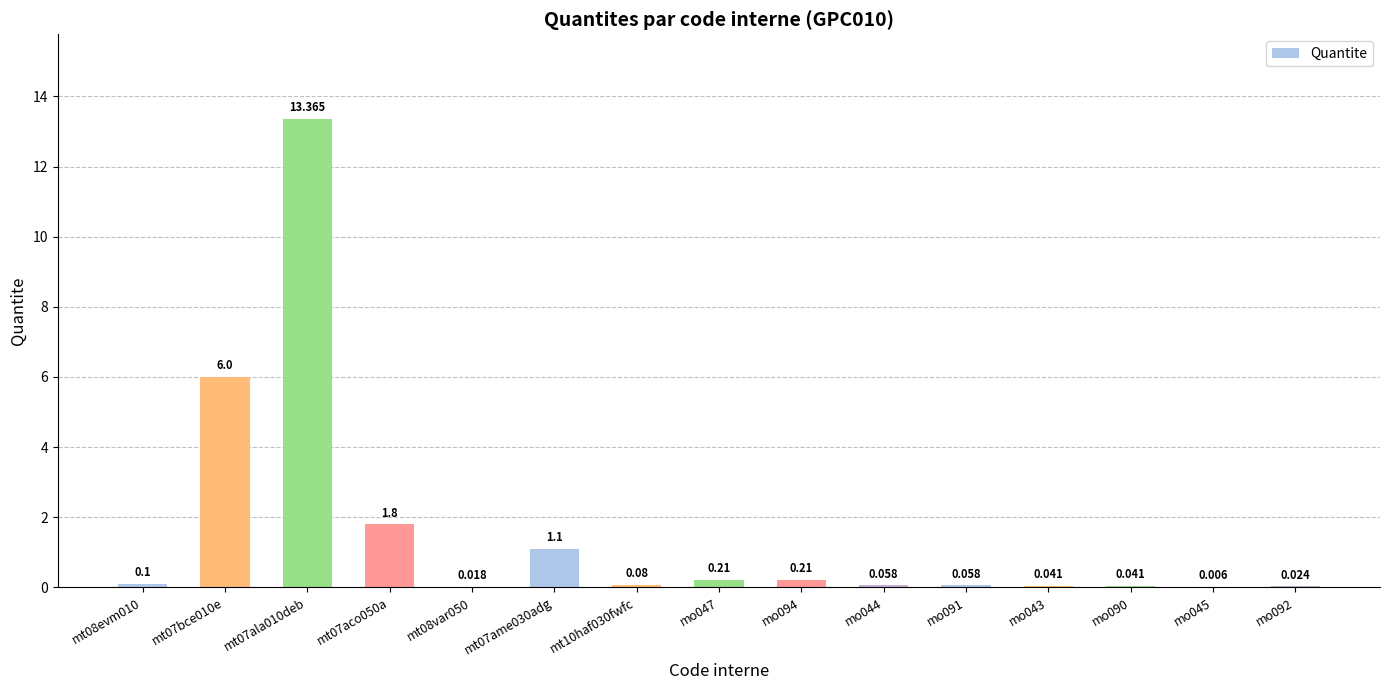

What is the label of the 14th bar from the right?

mt07bce010e